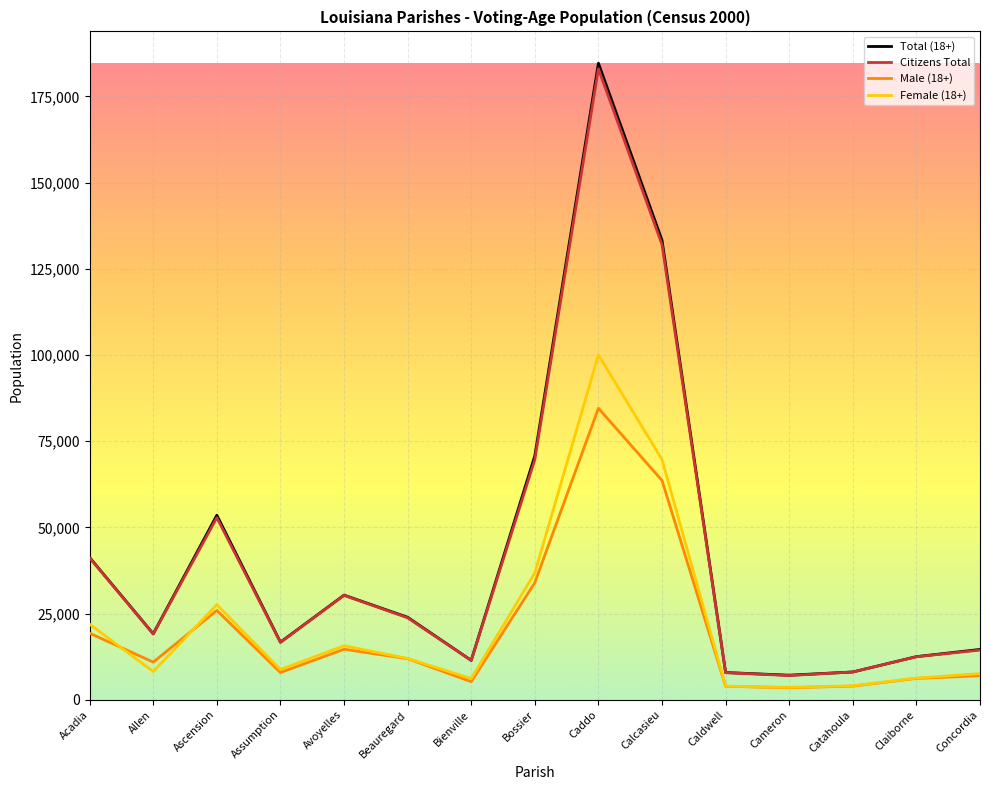

True or false: Citizens Total has a value of 183004 at Caddo.

True